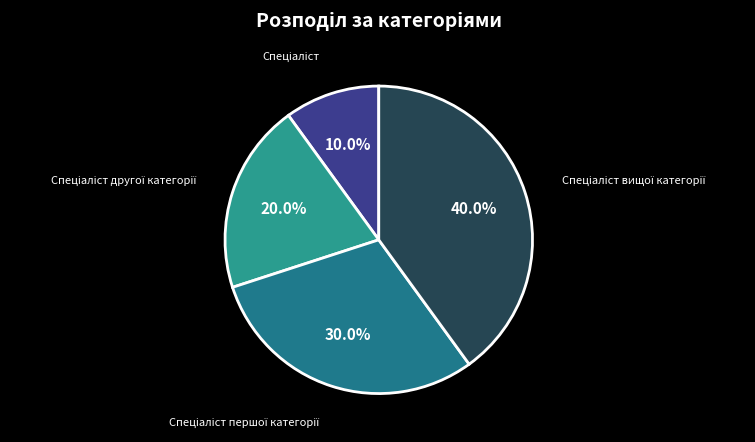

Does any single category account for the majority?

No